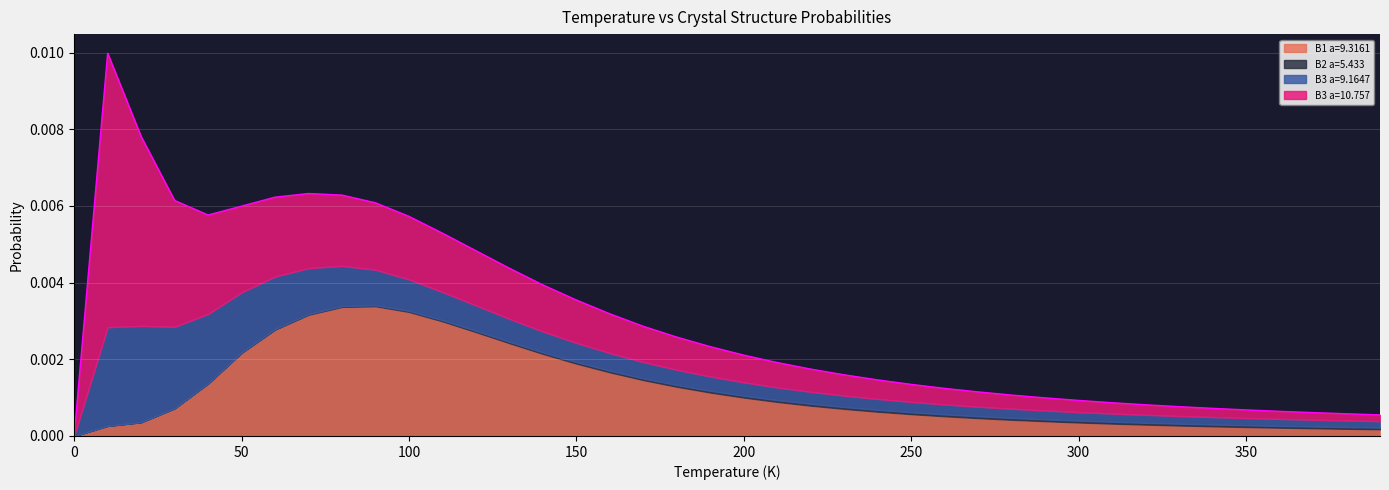

Rank the series by their maximum value, from highest to lowest.

B3--ZnS--cubic-zinc-blende a=10.7573, B1--NaCl--rock-salt a=9.3161, B3--ZnS--cubic-zinc-blende a=9.1647, B2--CsCl a=5.4330